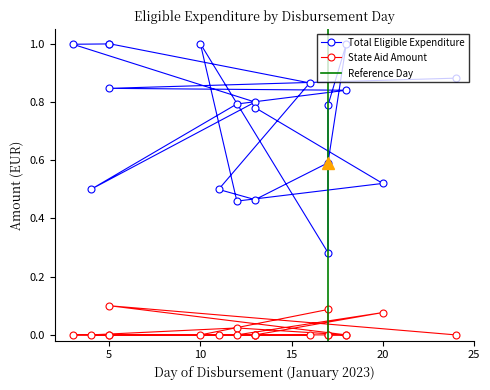

What is the maximum value shown in the chart?

1.0